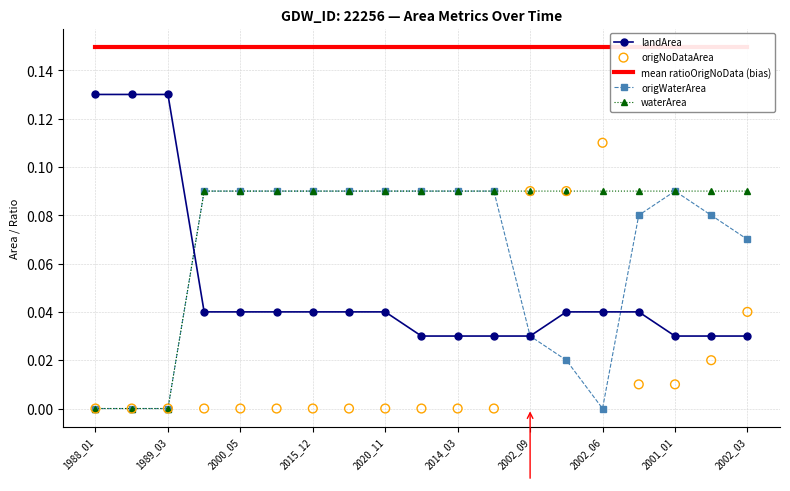

Which series has the largest total across all categories?

mean ratioOrigNoData (bias)